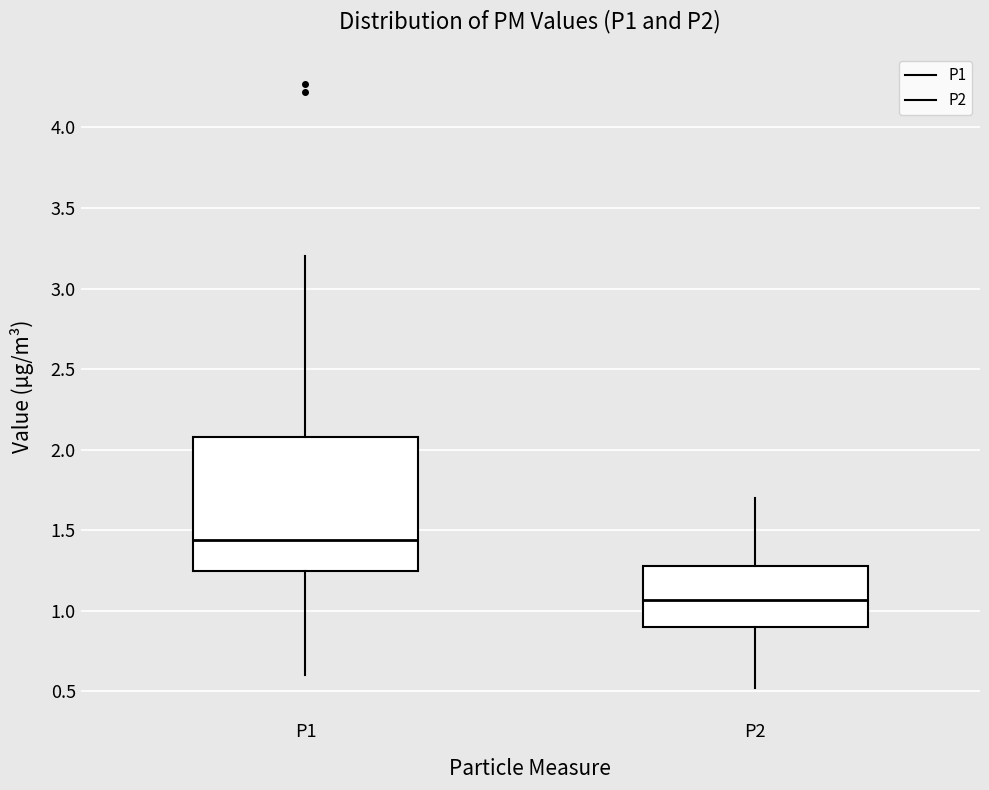

Reading left to right, read every box against the y-axis: the position of its median line, the range the box covers, and the ends of its whiskers. The values are not printed on the chart, so give them approximately, as read against the axis.

P1: median 1.45, box 1.25 to 2.10, whiskers 0.60 to 3.20
P2: median 1.05, box 0.90 to 1.30, whiskers 0.50 to 1.70